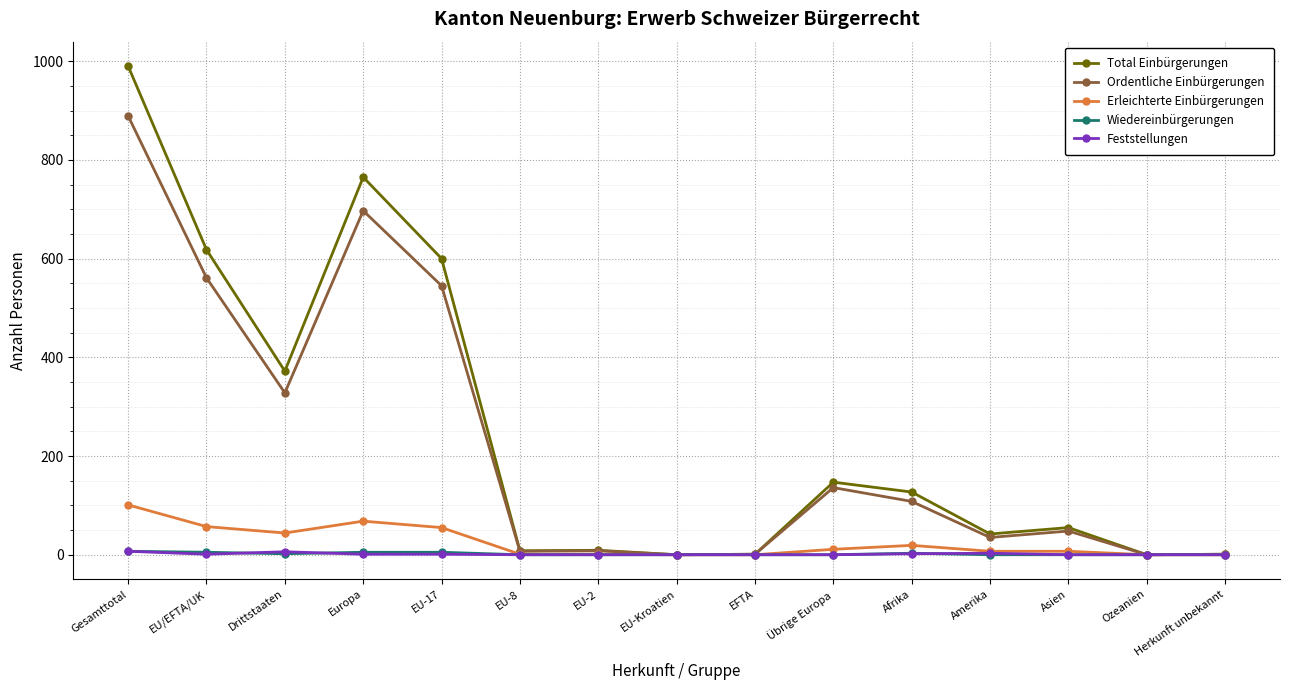

Where is the first local minimum for Total Einbürgerungen?

Drittstaaten